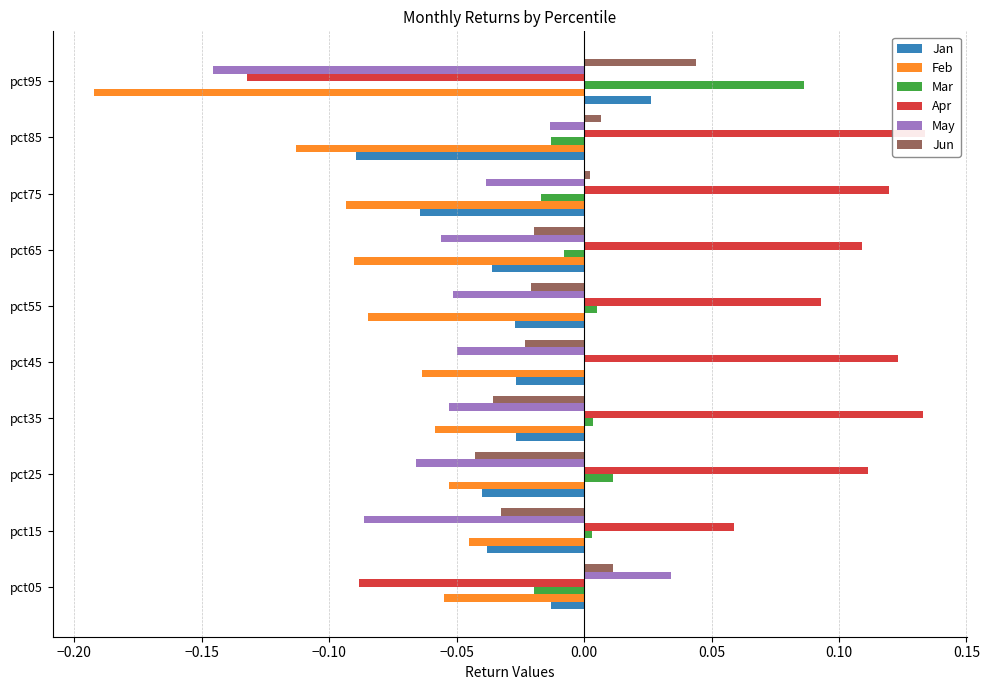

What is the average value of the Apr series?

0.1